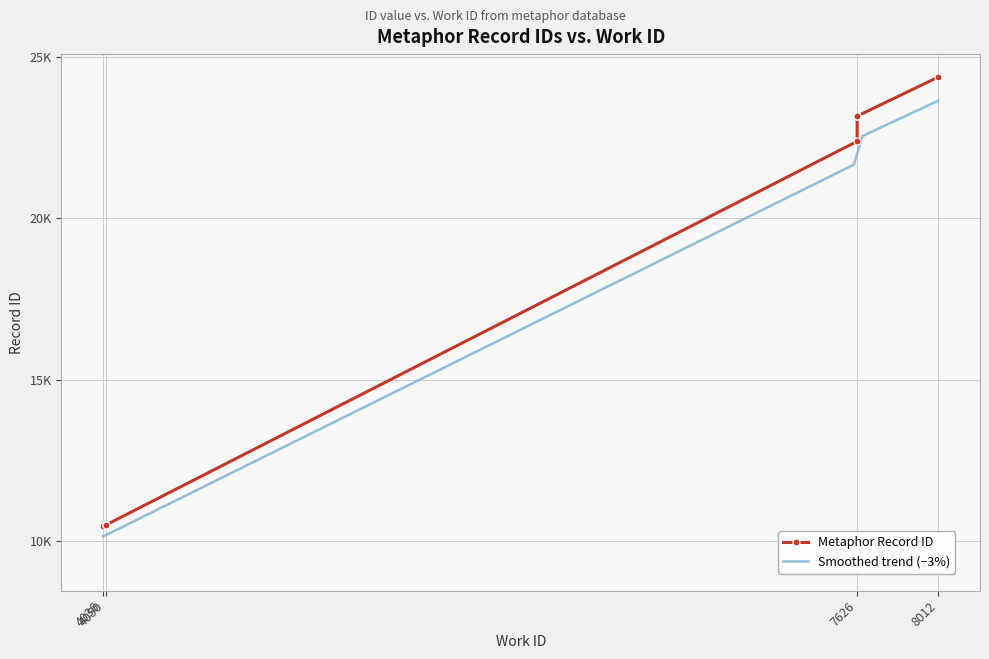

Reading left to right, transcribe all the data shown in this chart.

10453	10489	10493	10494	22383	23161	23162	23163	23164	24374